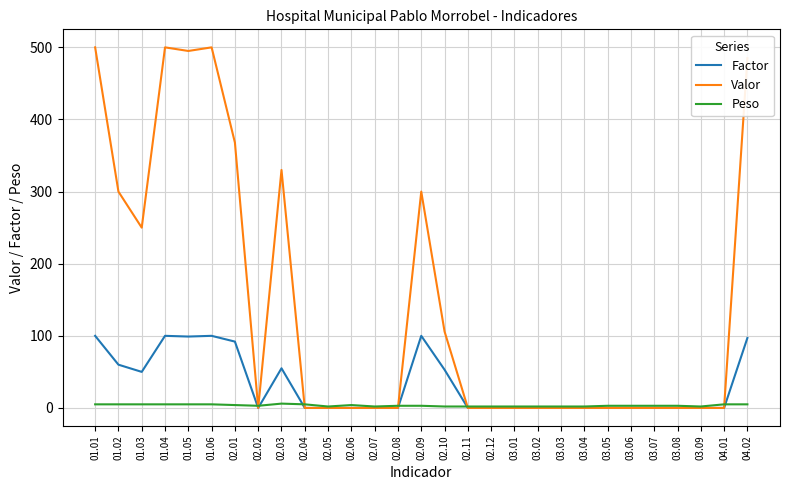

Rank the series by their maximum value, from highest to lowest.

Valor, Factor, Peso